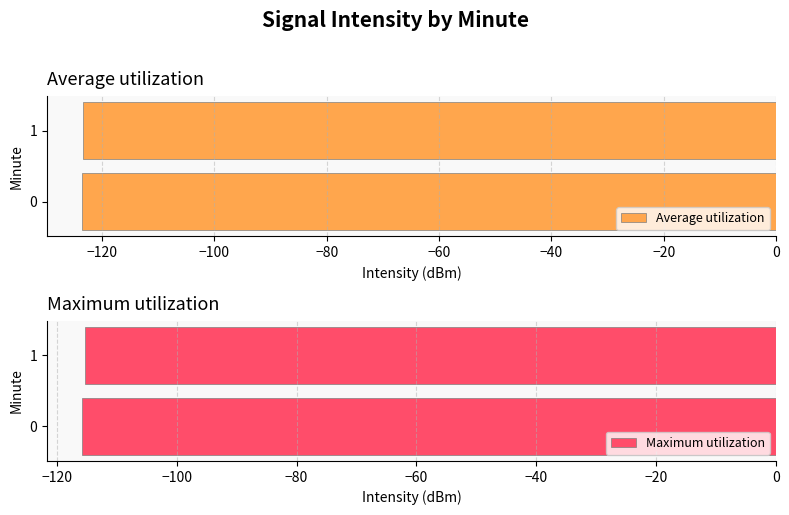

What is the average value of the Maximum utilization series?

-115.6